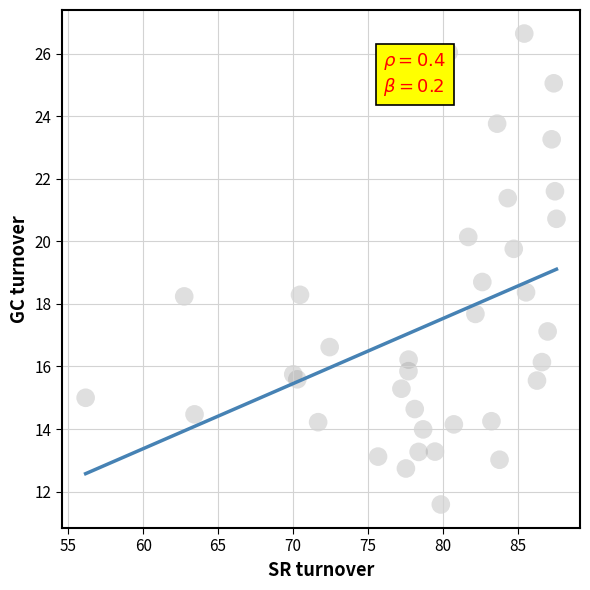

What Y value in the scatter plot is closest to 19?

18.7